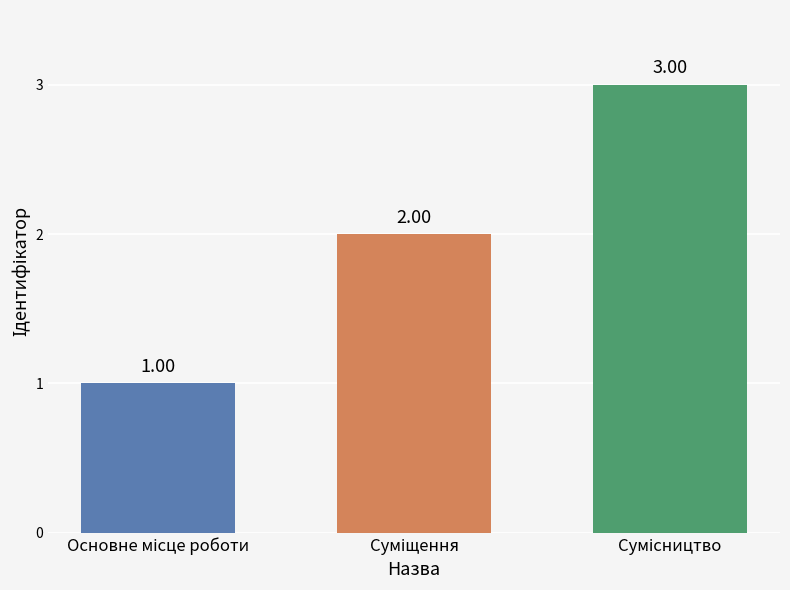

What is the value of the 2nd bar from the left?

2